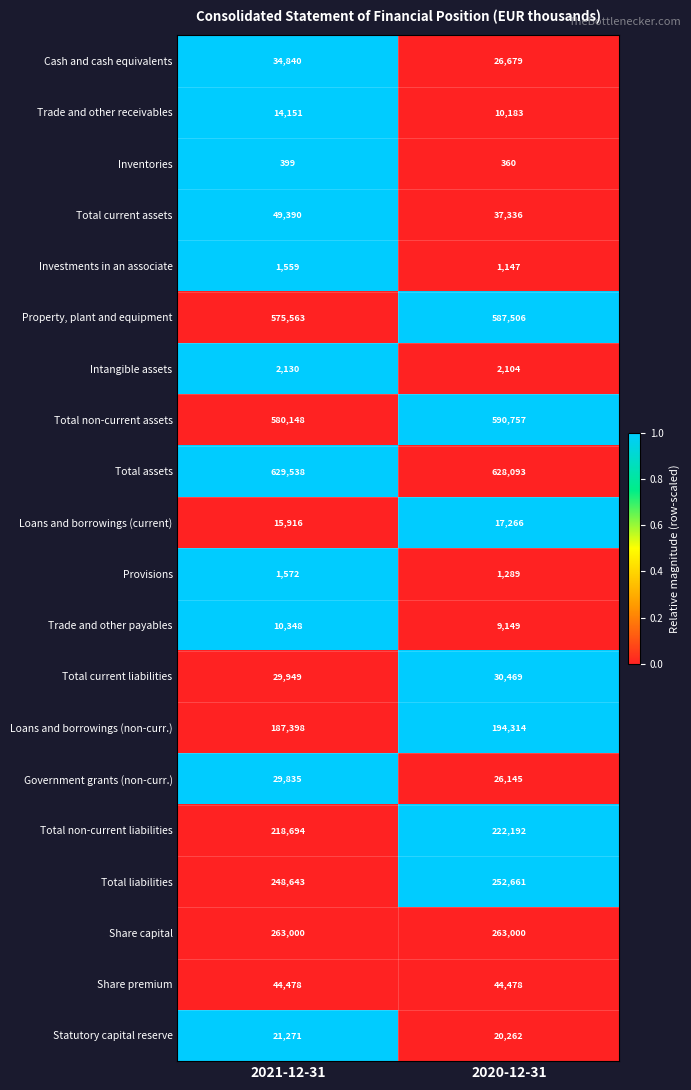

True or false: Total non-current assets has a value of 802240 at 2020-12-31.

False